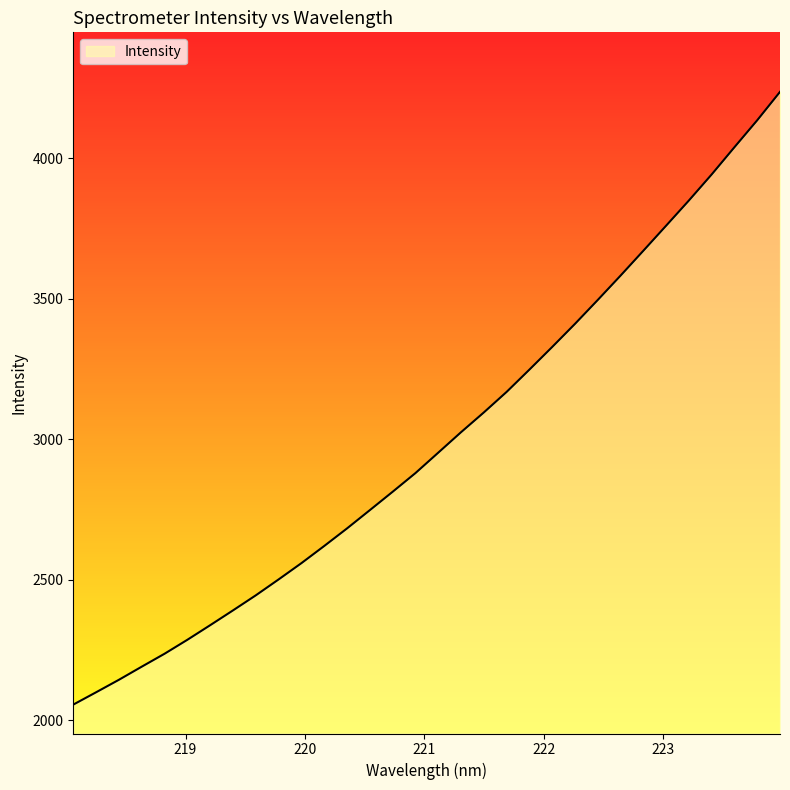

What is the difference between the maximum and minimum values?

2180.1